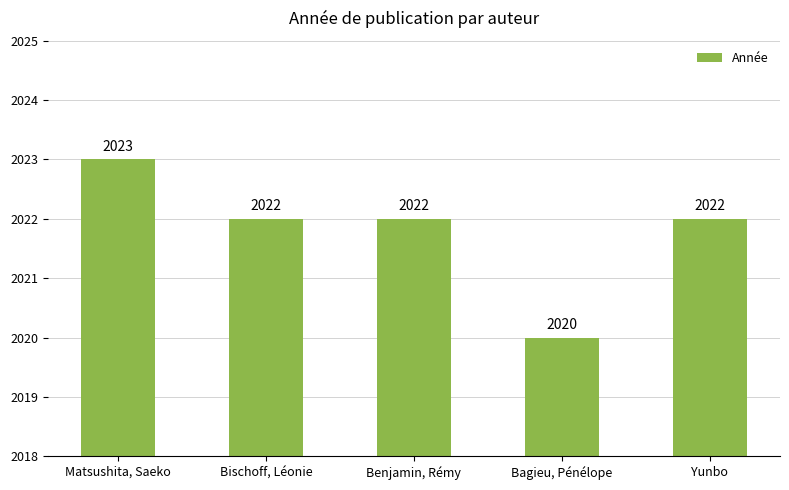

At which label does the data first exceed 2022?

Matsushita, Saeko